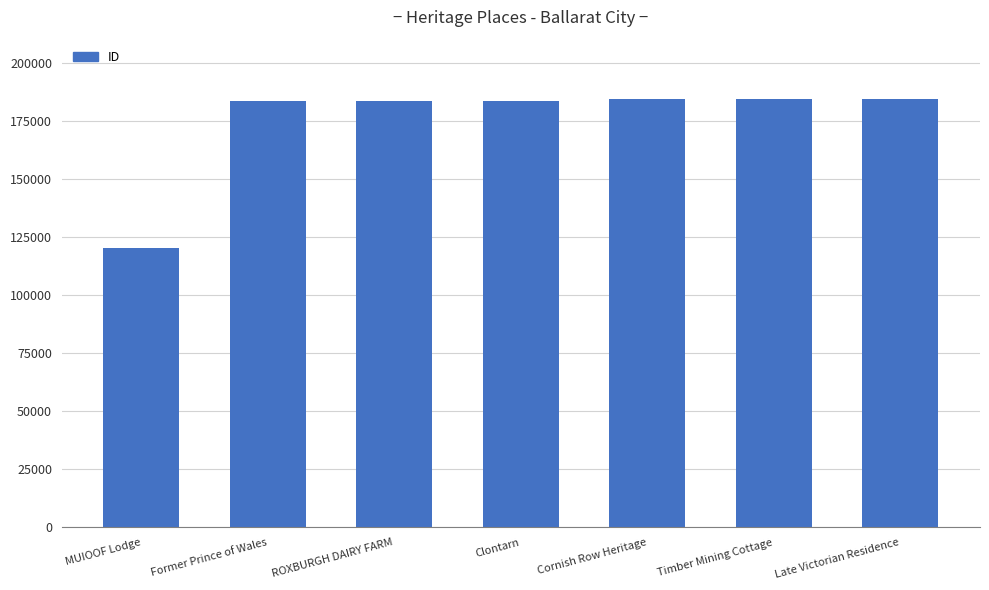

What is the ratio of the value at ROXBURGH DAIRY FARM to the value at Clontarn?

1.0